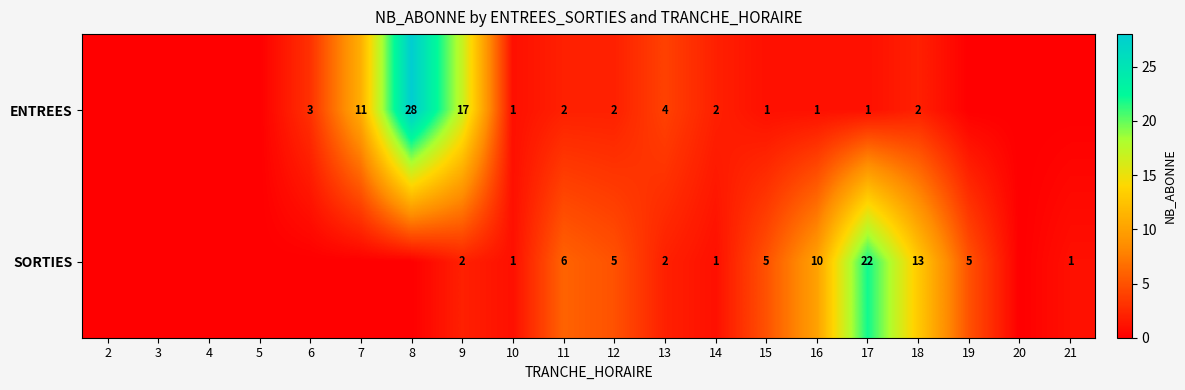

True or false: SORTIES has a value of 1 at 21.

True